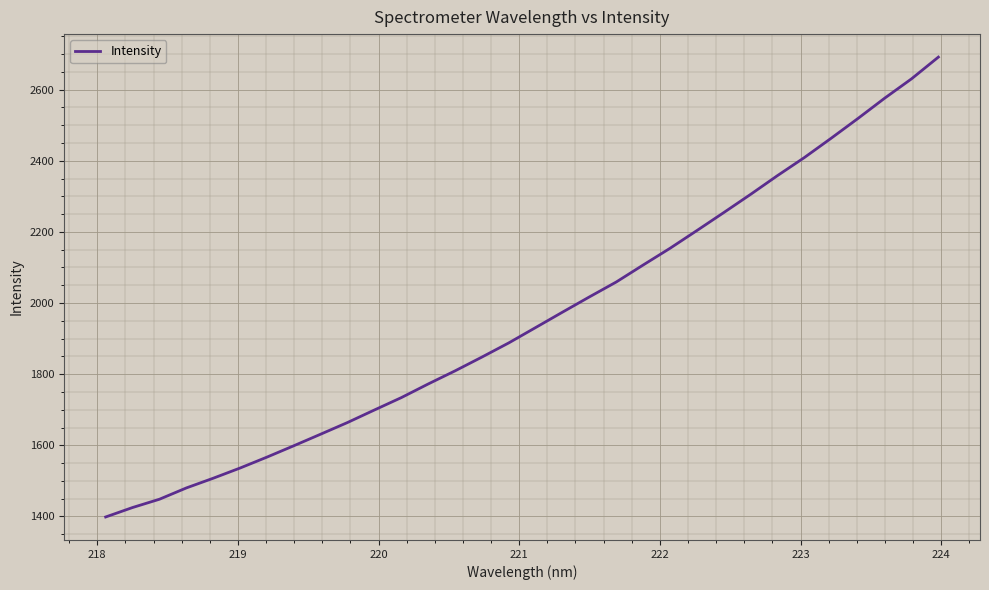

What is the smallest value displayed?

1398.5